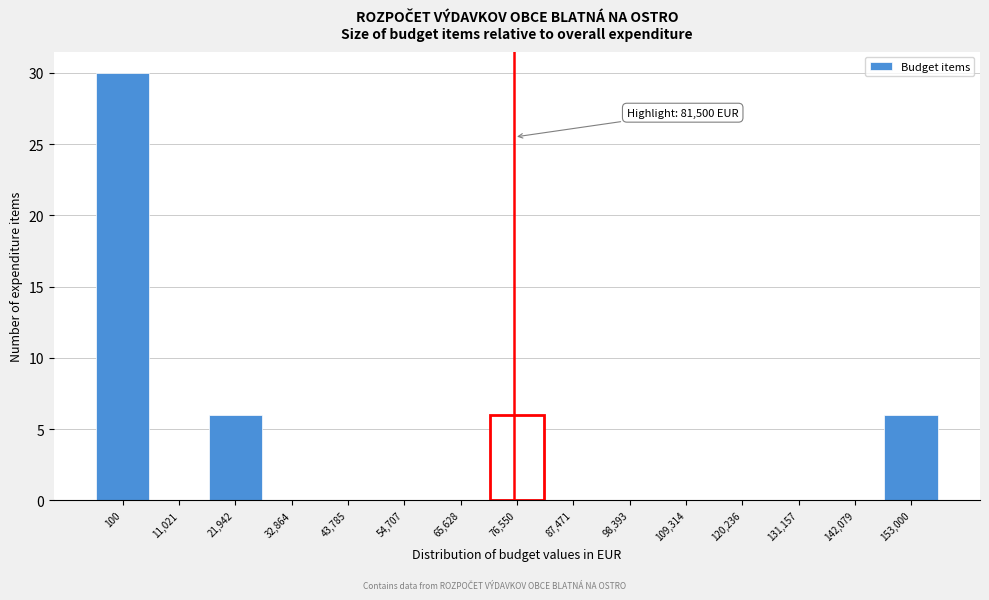

Reading left to right, extract all data points from this chart.

100=30	11,021=0	21,942=6	32,864=0	43,785=0	54,707=0	65,628=0	76,550=6	87,471=0	98,393=0	109,314=0	120,236=0	131,157=0	142,079=0	153,000=6